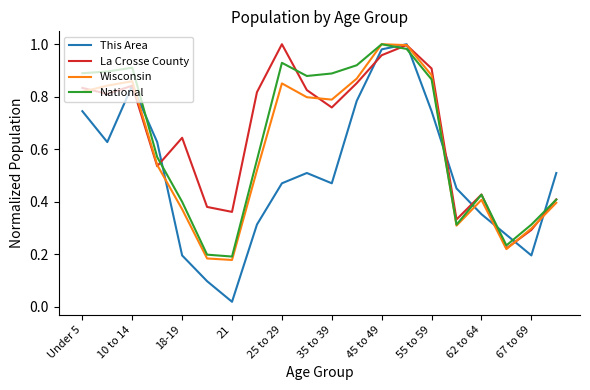

Which series has the largest range (max minus min)?

This Area